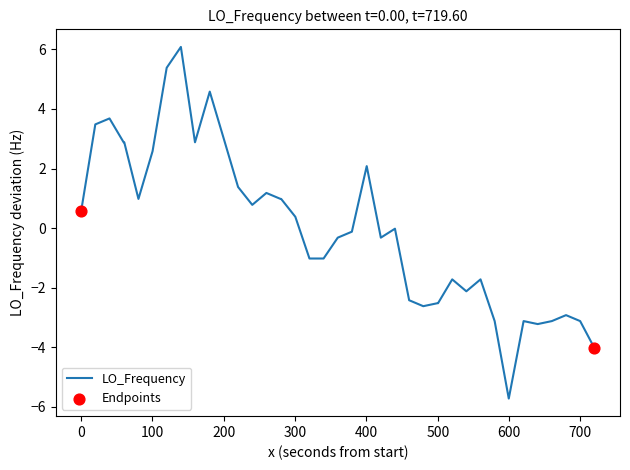

What is the maximum value shown in the chart?

6.1